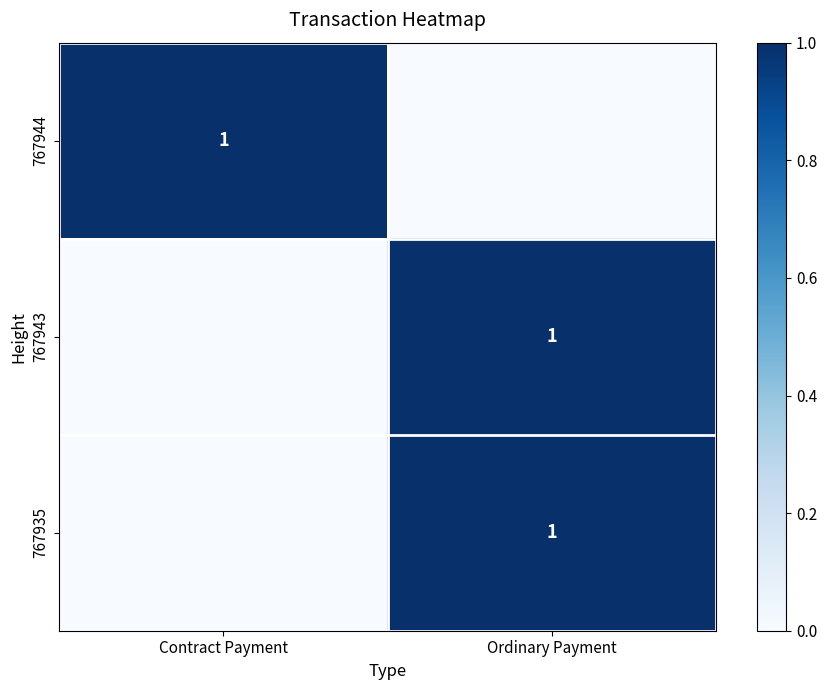

At which category does the chart reach its peak across all series?

Contract Payment